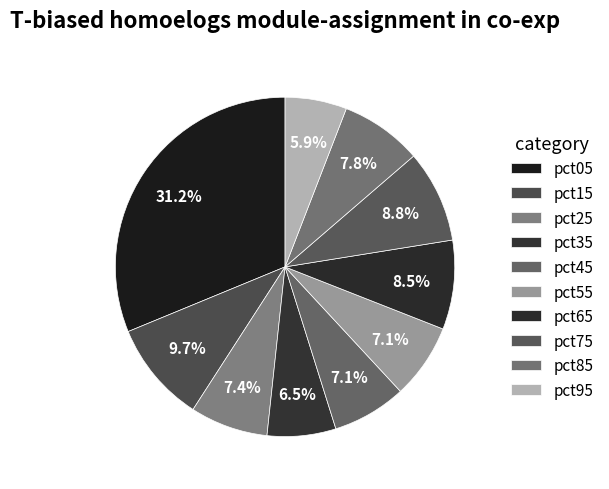

To the nearest percent, what is the average slice percentage?

10%